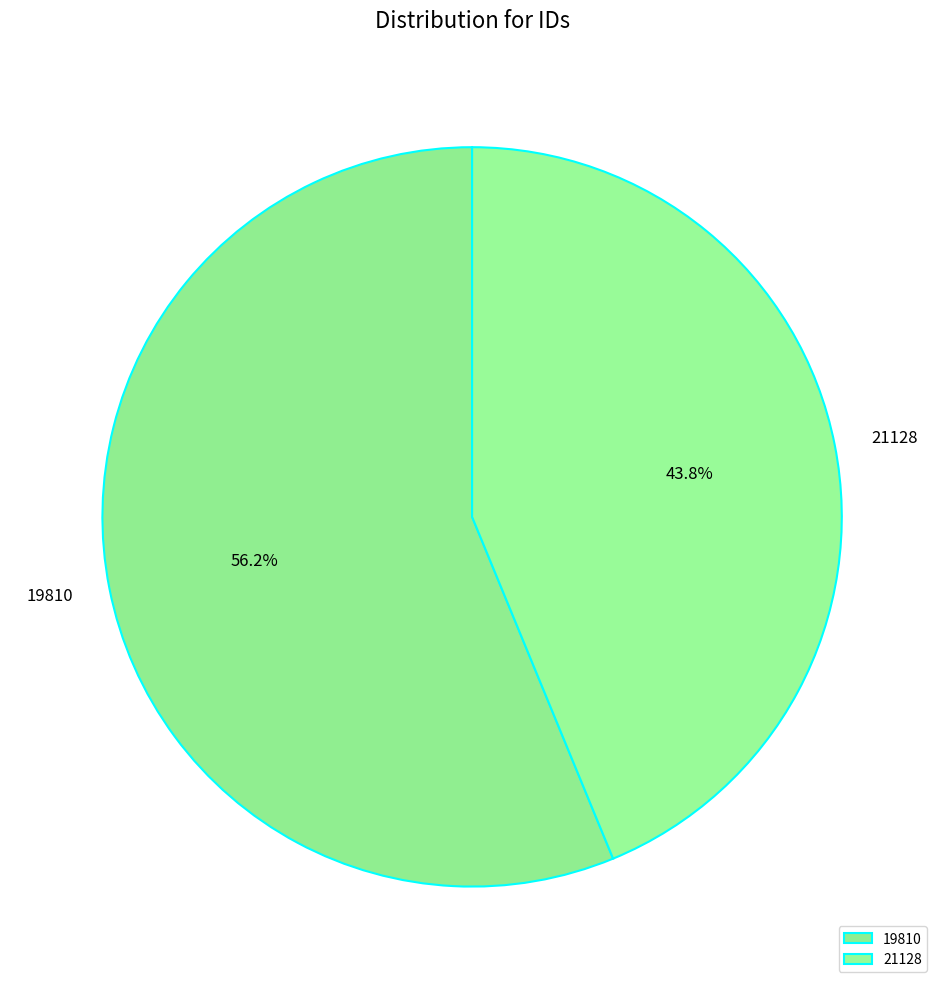

Does any single category account for the majority?

Yes